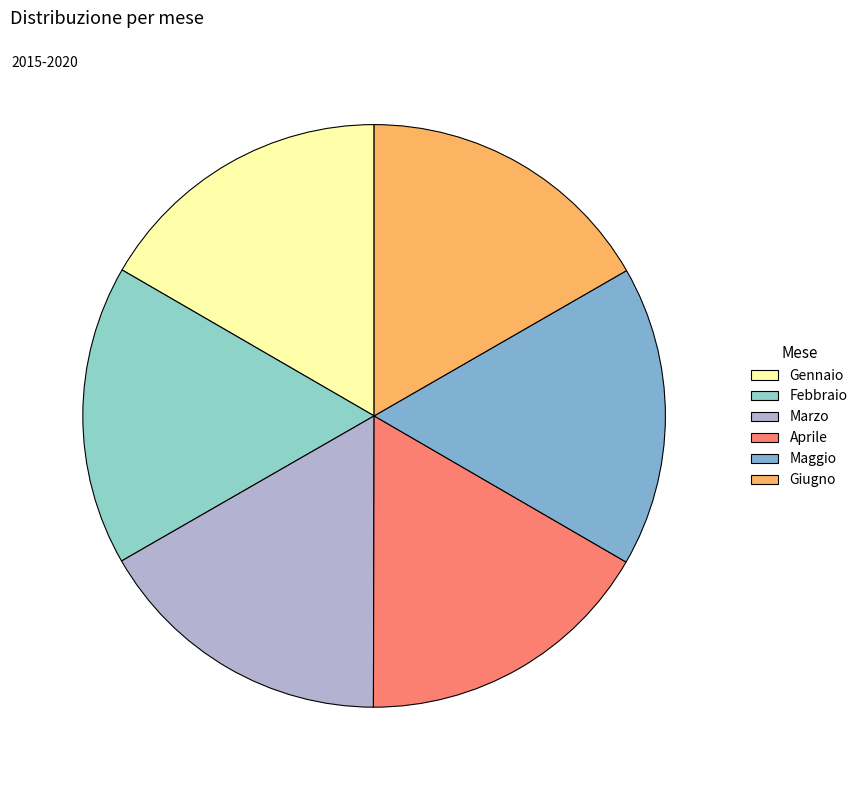

How many slices are in this pie chart?

6